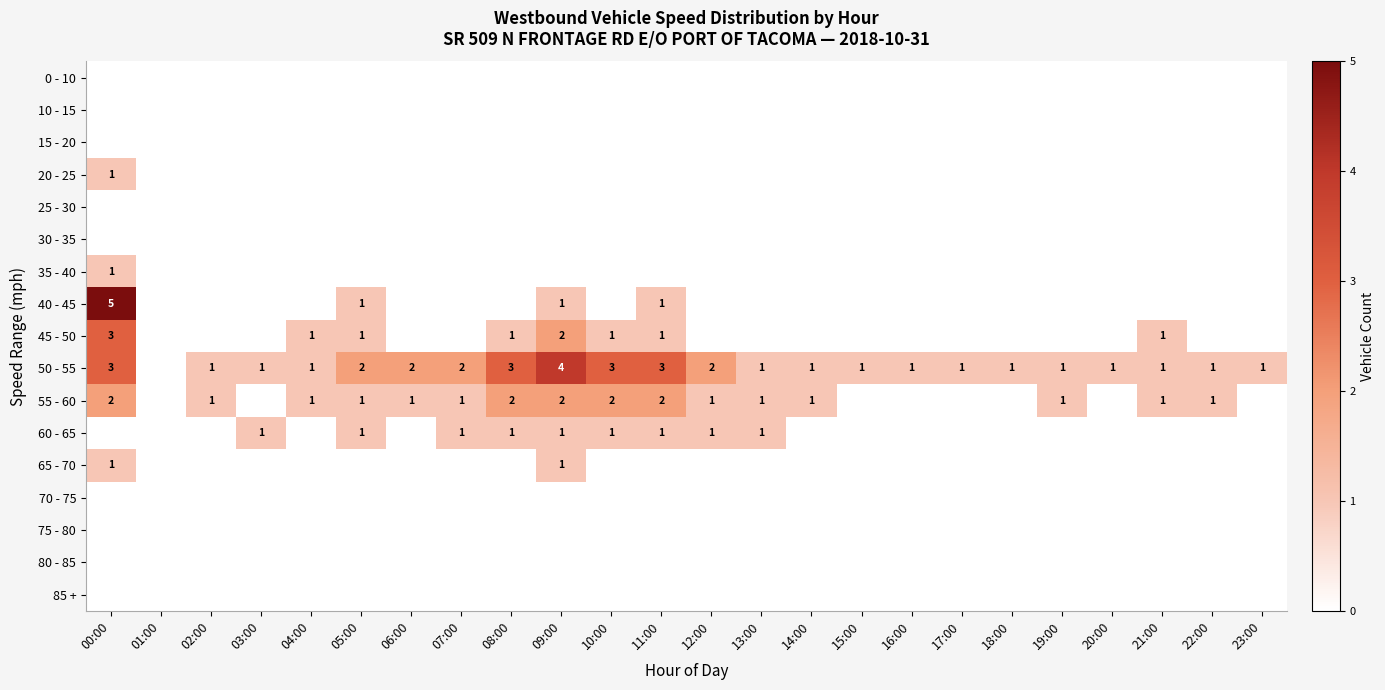

Which category has the lowest value across all series?

00:00